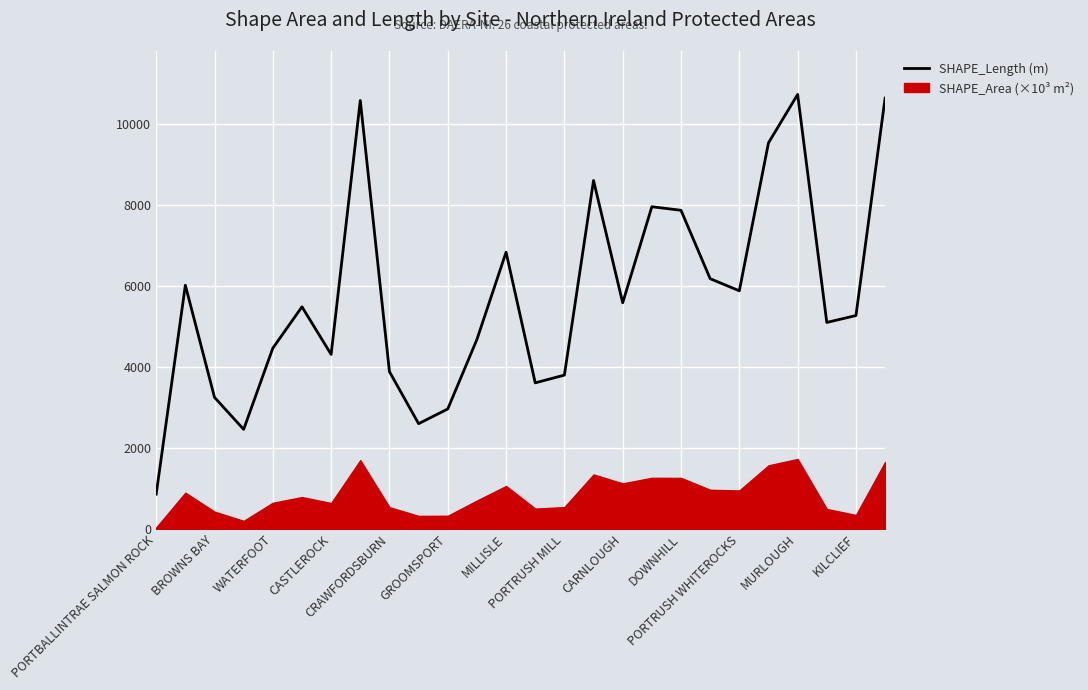

What is the difference between the maximum and minimum values?

9863.9